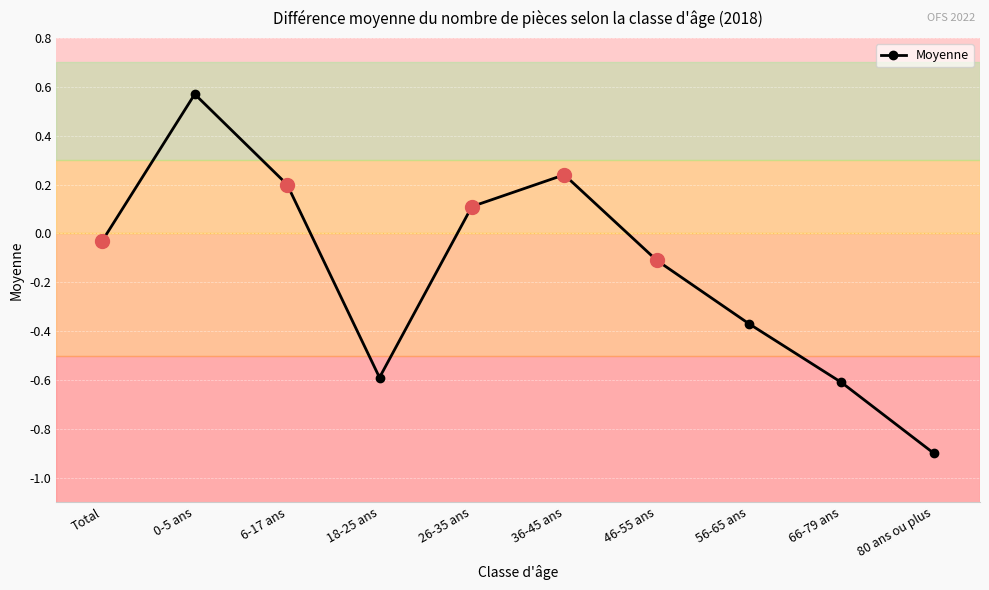

The value at 18-25 ans is -0.6. True or false?

True